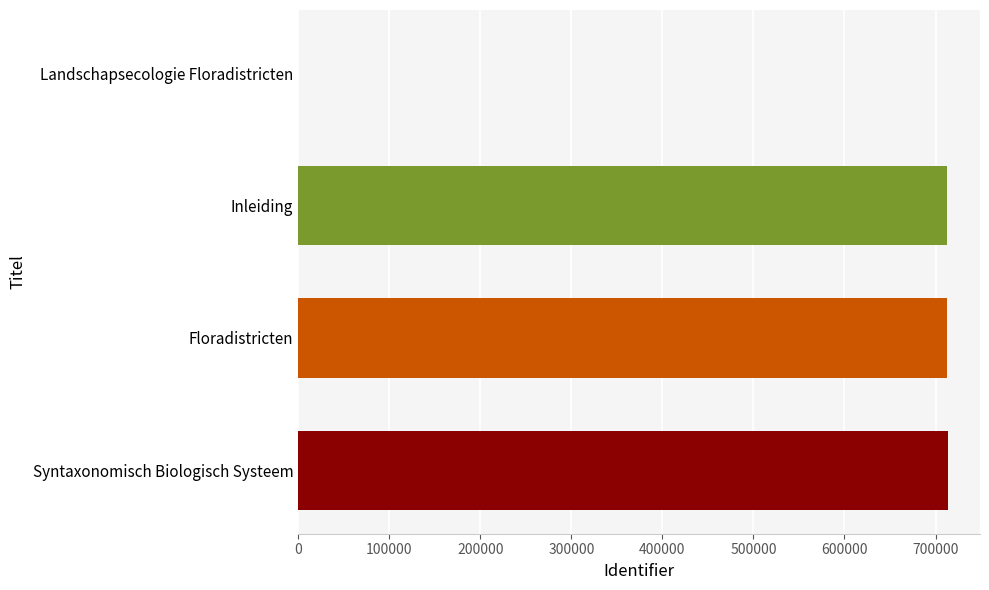

The value at Syntaxonomisch Biologisch Systeem is 713196. True or false?

True